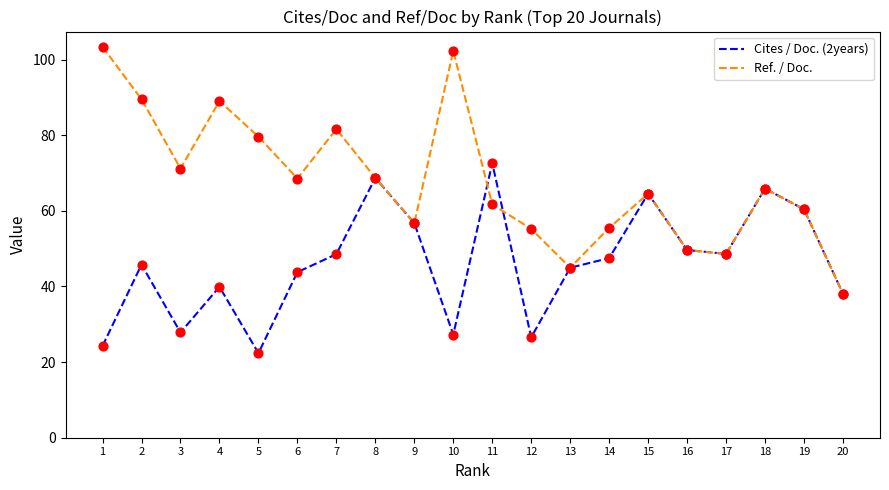

What are all the series names shown in the legend?

Cites / Doc. (2years), Ref. / Doc.